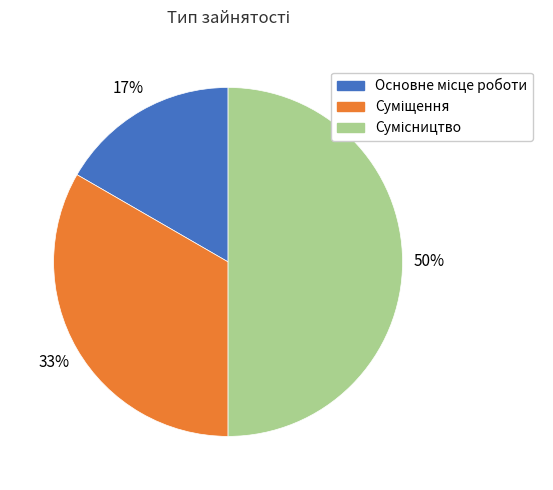

To the nearest percent, what is the difference between the largest and smallest slice percentages?

33%